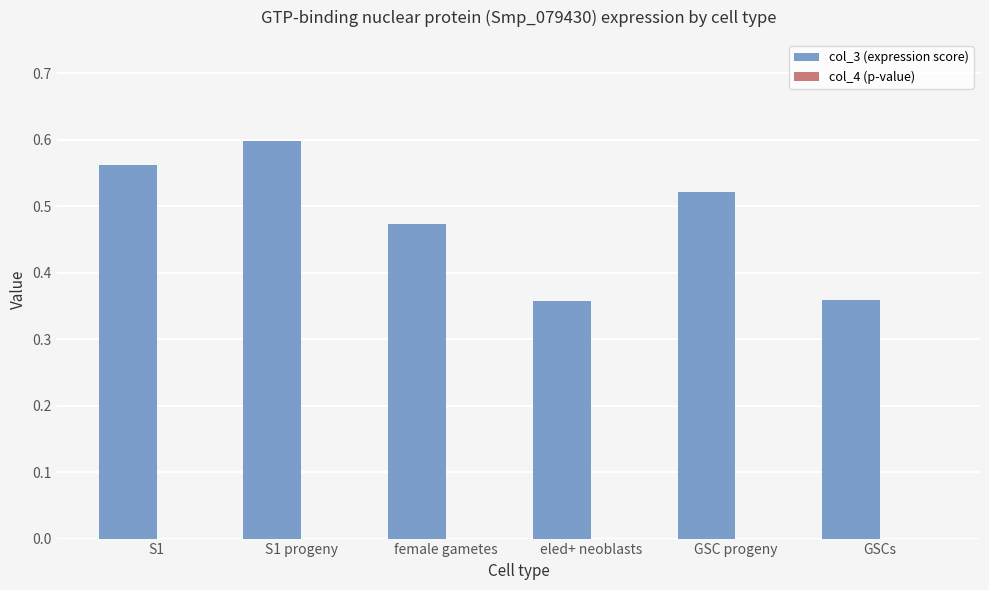

What is the sum of the col_3 (expression score) values at S1 progeny and eled+ neoblasts?

1.0